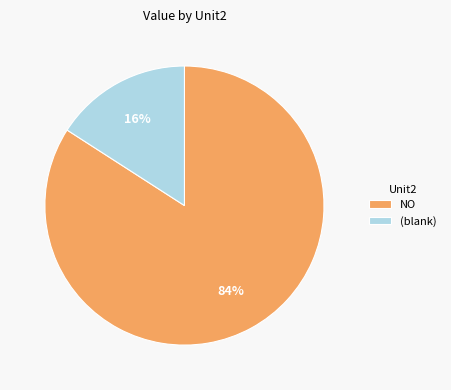

What is the smallest slice in the pie chart?

(blank)